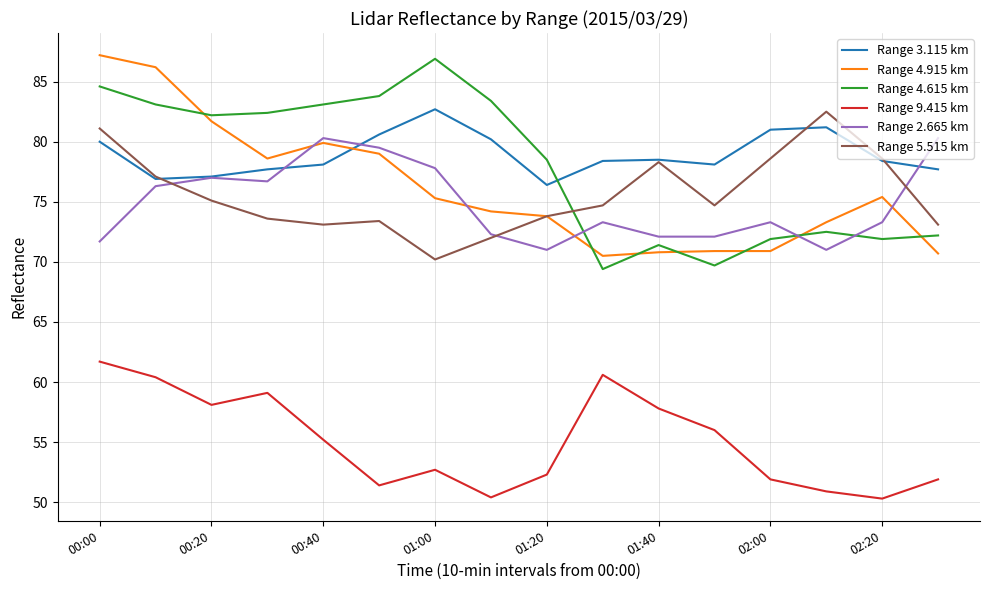

True or false: Range 5.515 km and Range 9.415 km intersect in this chart.

False